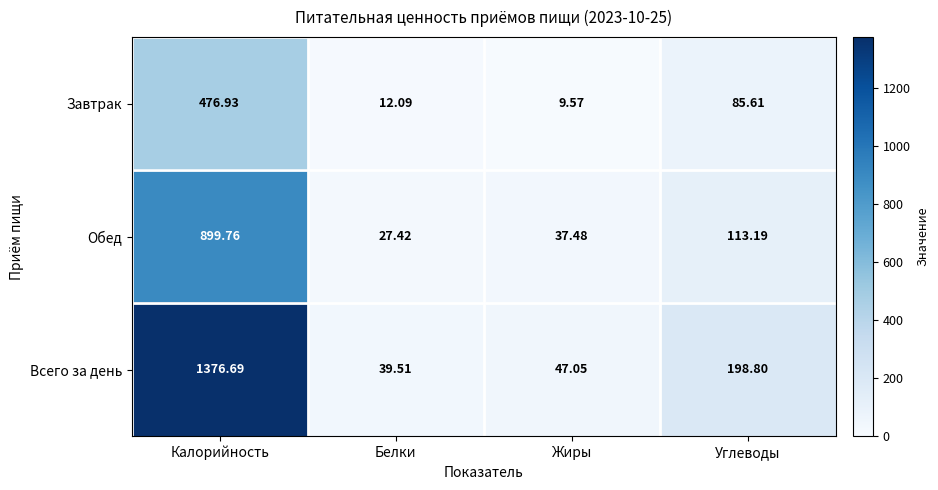

How many distinct data groups are displayed?

3